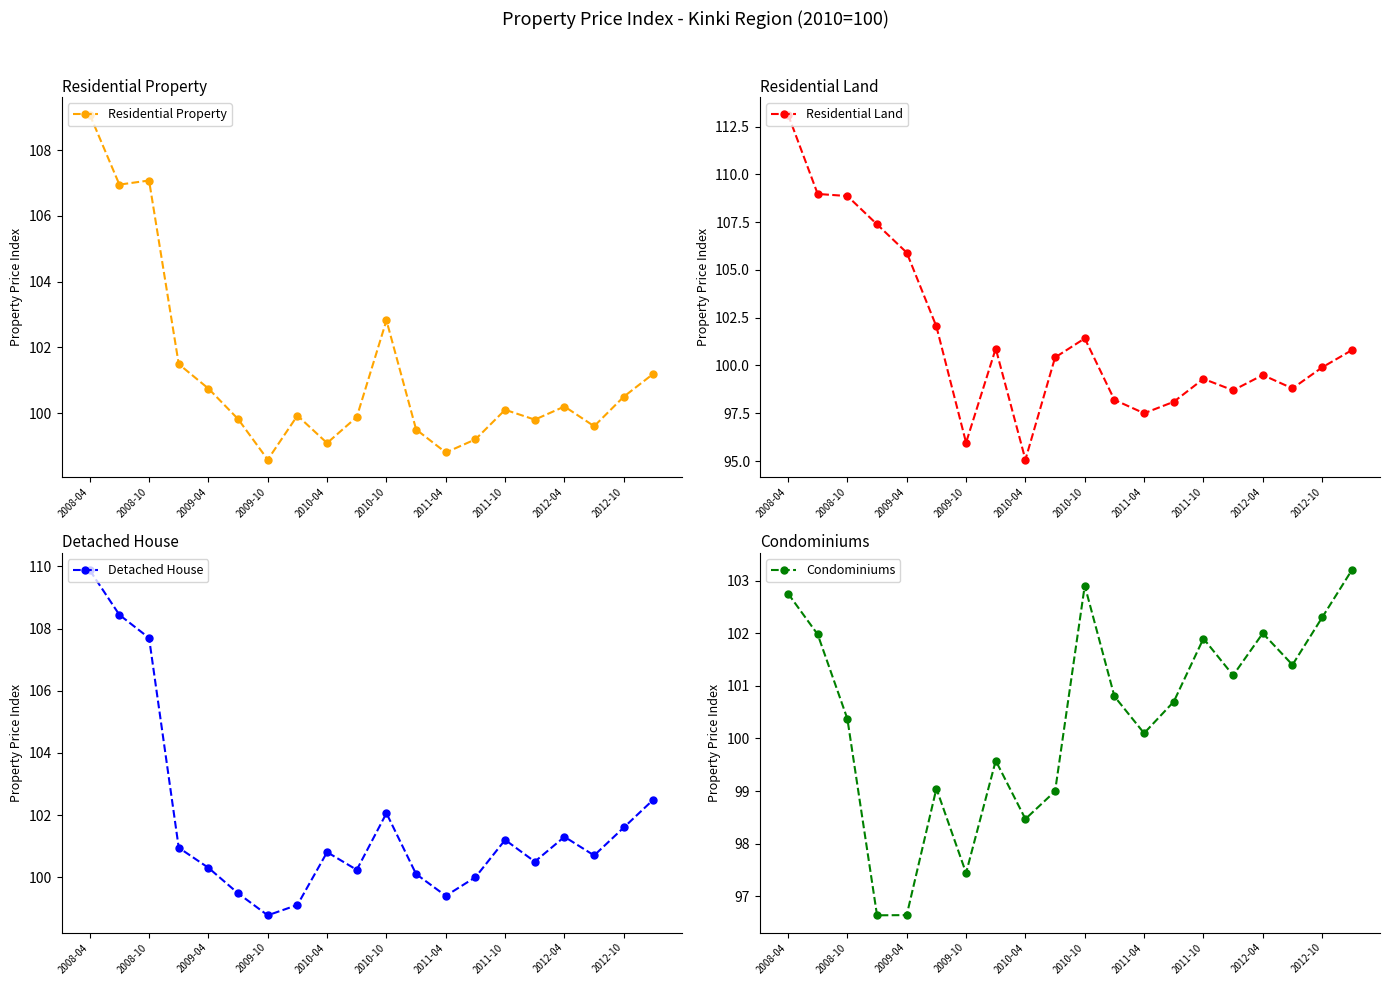

At which category is the sum across all series the highest?

2008-04